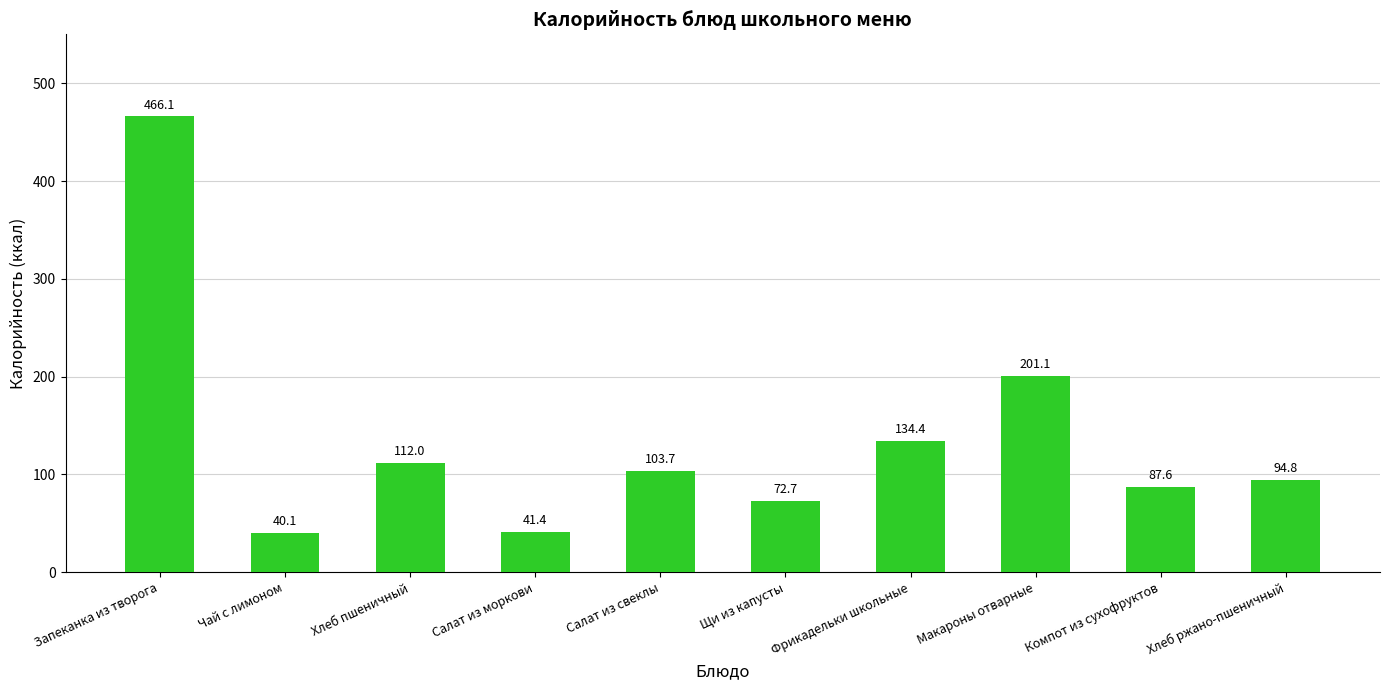

Reading left to right, list all the values displayed in this chart.

Запеканка из творога=466.1	Чай с лимоном=40.1	Хлеб пшеничный=112.0	Салат из моркови=41.4	Салат из свеклы=103.7	Щи из капусты=72.7	Фрикадельки школьные=134.4	Макароны отварные=201.1	Компот из сухофруктов=87.6	Хлеб ржано-пшеничный=94.8